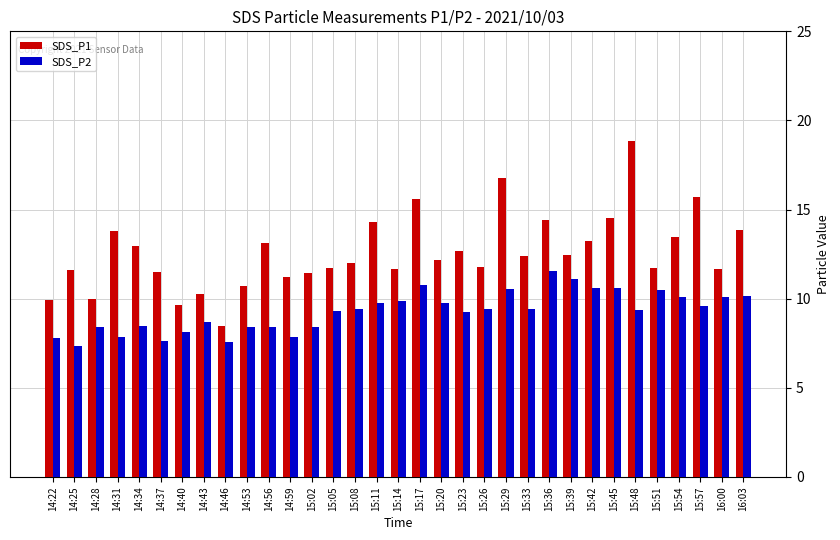

Count the number of data series in this chart.

2